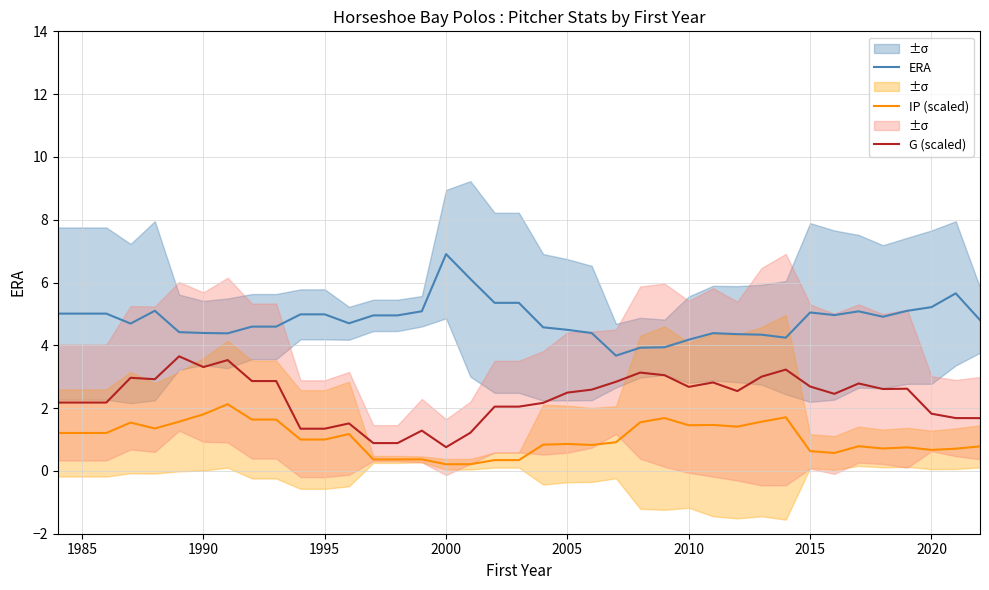

True or false: G (scaled) and IP (scaled) cross at least once.

False